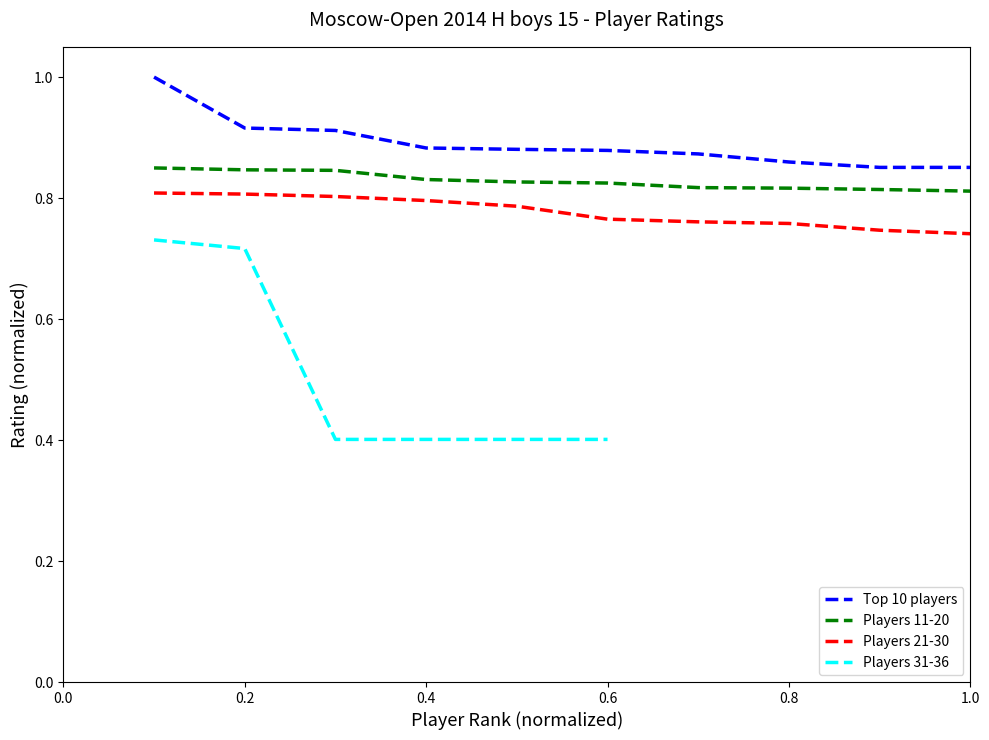

What is the sum of all Players 11-20 values?

8.3